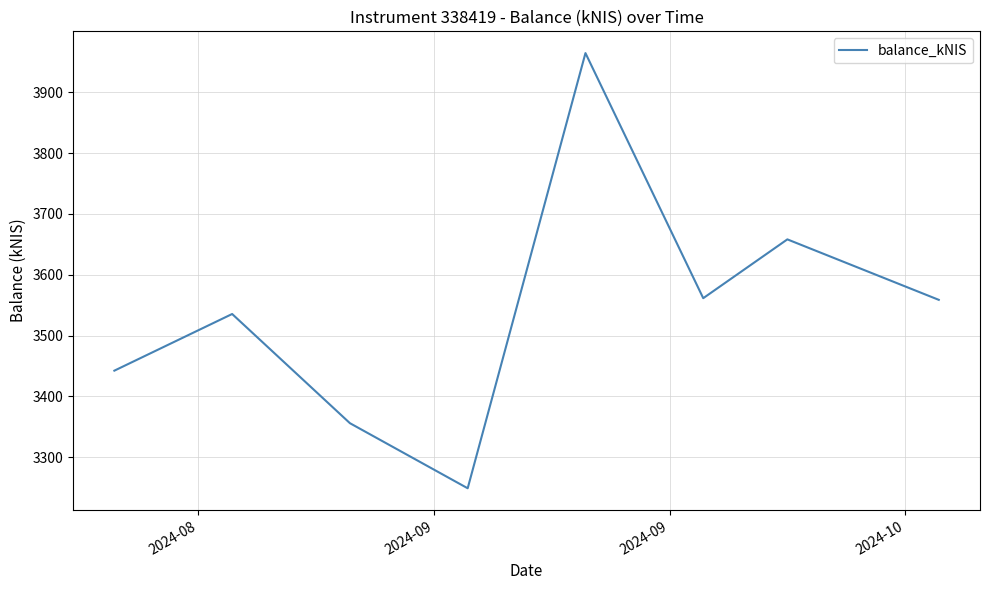

How many interior local peaks (higher than both neighbors) does the data have?

3